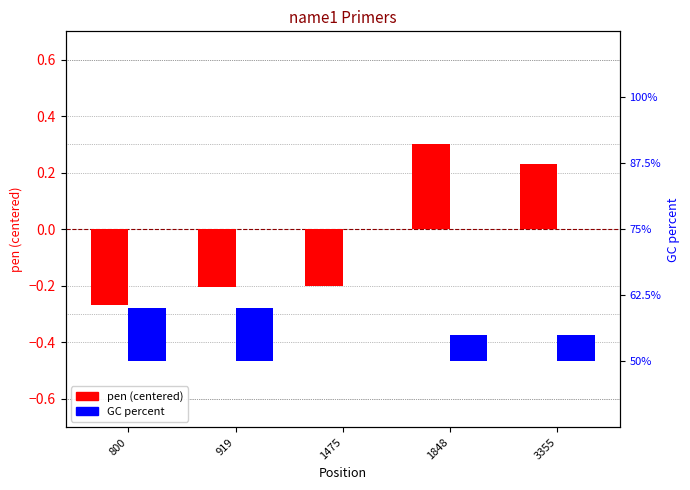

The pen (centered) series shows 0.1 at 1848. True or false?

False